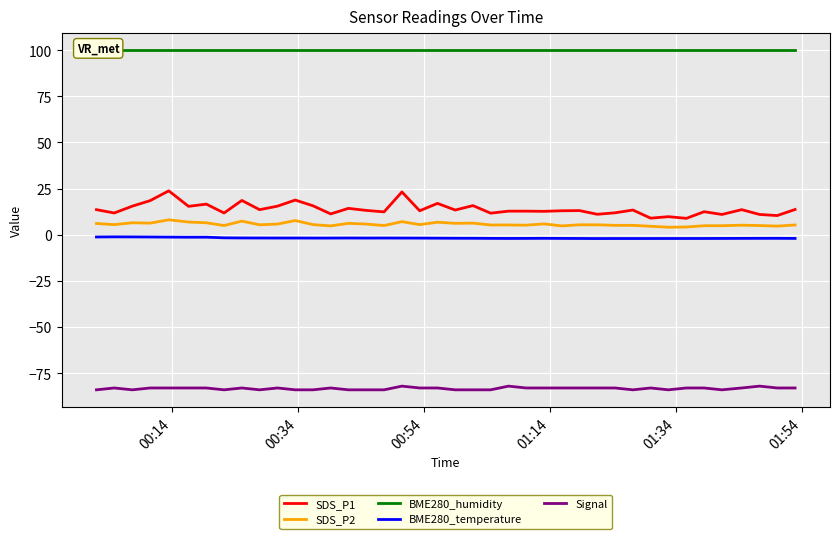

How many interior local peaks does the SDS_P2 series have?

10